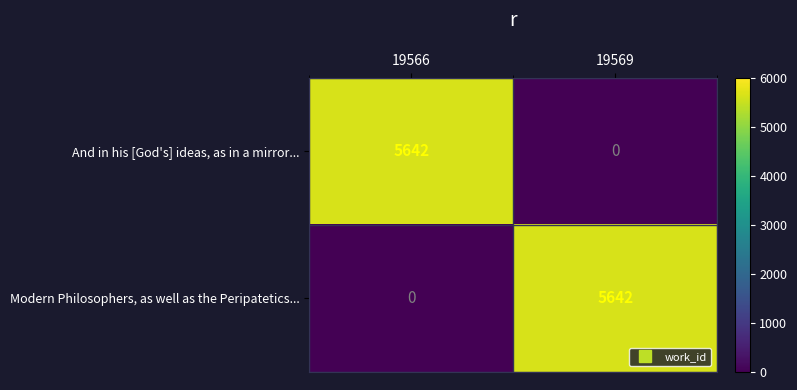

How many values in the Modern Philosophers, as well as the Peripatetics... series are below 5642?

1